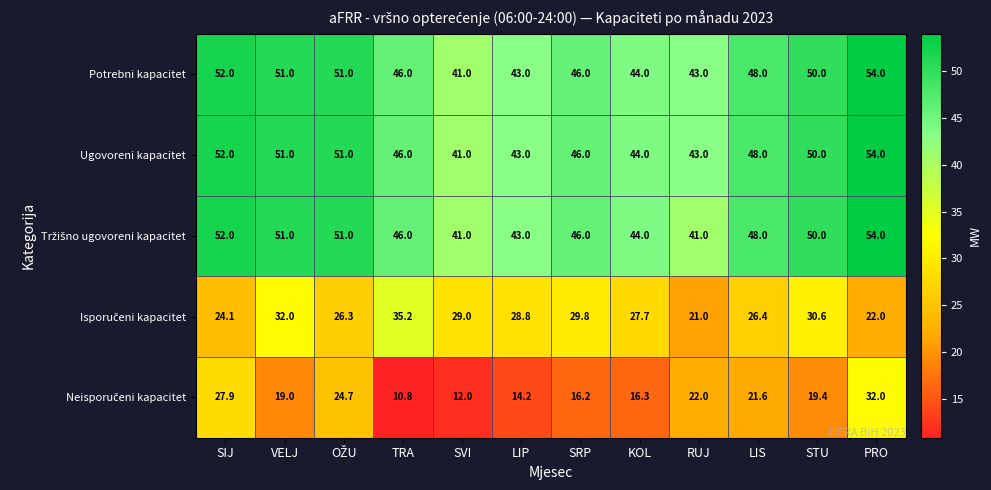

The Potrebni kapacitet series shows 68.1 at TRA. True or false?

False